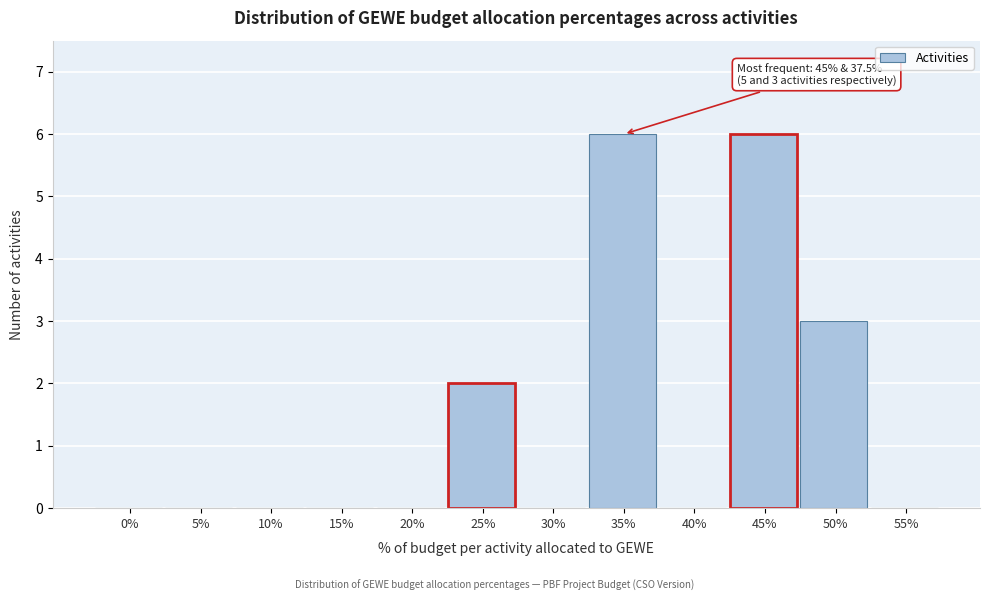

Reading left to right, list all the values displayed in this chart.

0%=0	5%=0	10%=0	15%=0	20%=0	25%=2	30%=0	35%=6	40%=0	45%=6	50%=3	55%=0